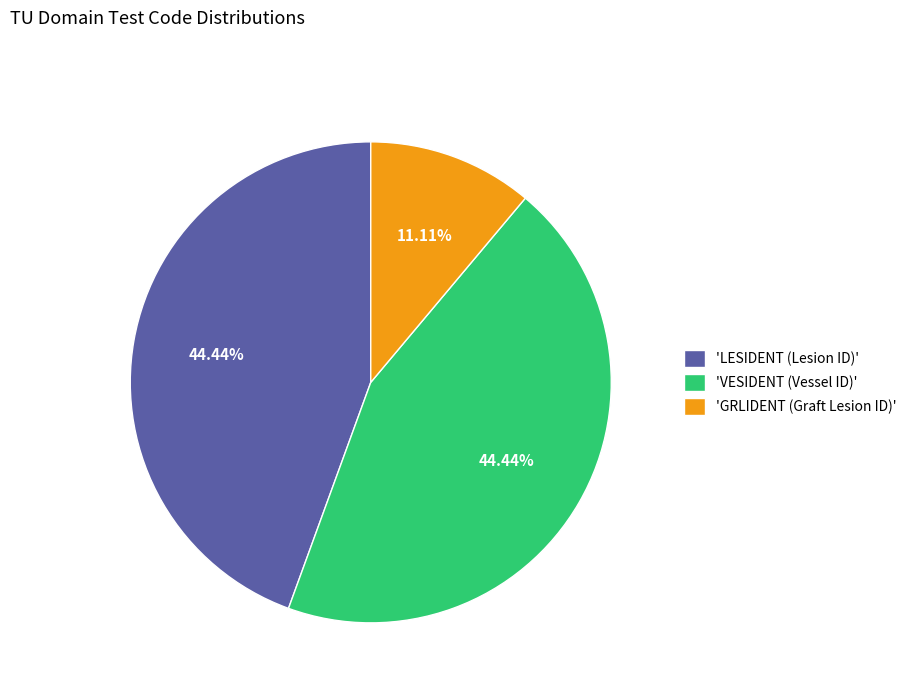

Is there any slice that represents more than half of the pie?

No